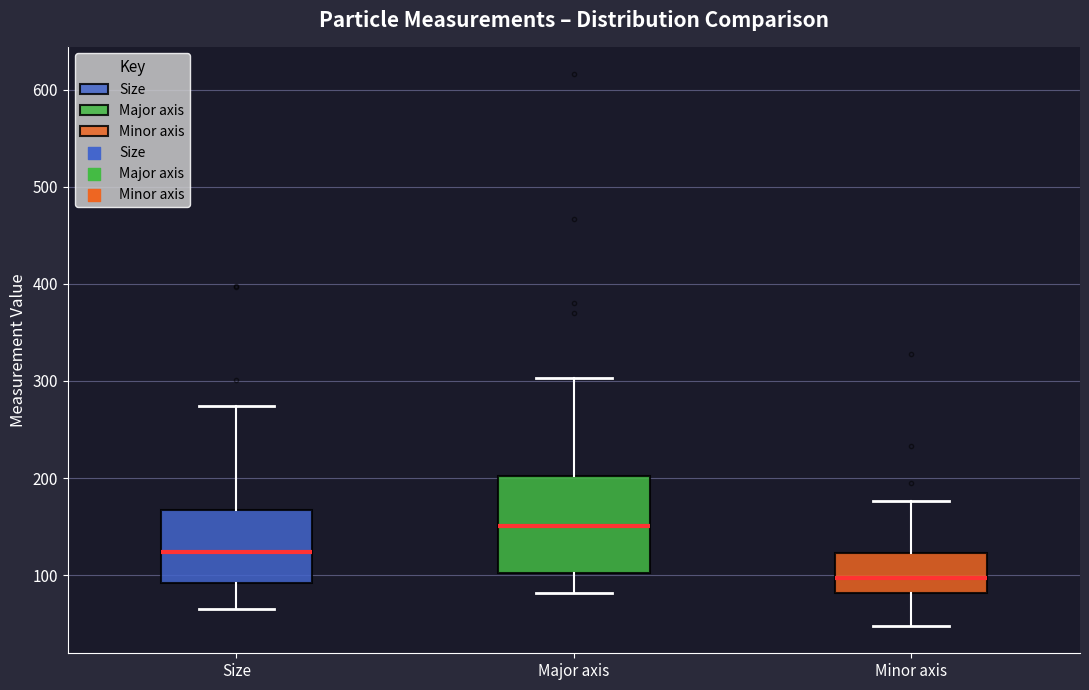

Reading left to right, transcribe this box plot: for each box, give where its median line is, the range the box spans, and where its two whiskers end, as read against the y-axis. The values are not printed on the chart, so give them approximately, as read against the axis.

Size: median 120, box 90 to 170, whiskers 60 to 270
Major axis: median 150, box 100 to 200, whiskers 80 to 300
Minor axis: median 100, box 80 to 120, whiskers 50 to 180